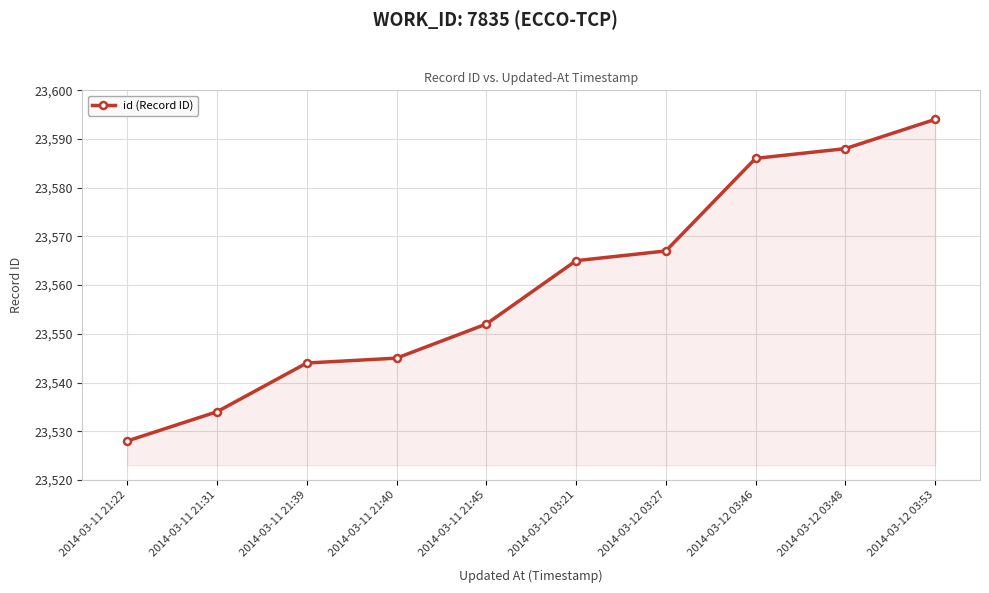

What is the approximate value at 2014-03-12 03:21, to the nearest 5?

23565